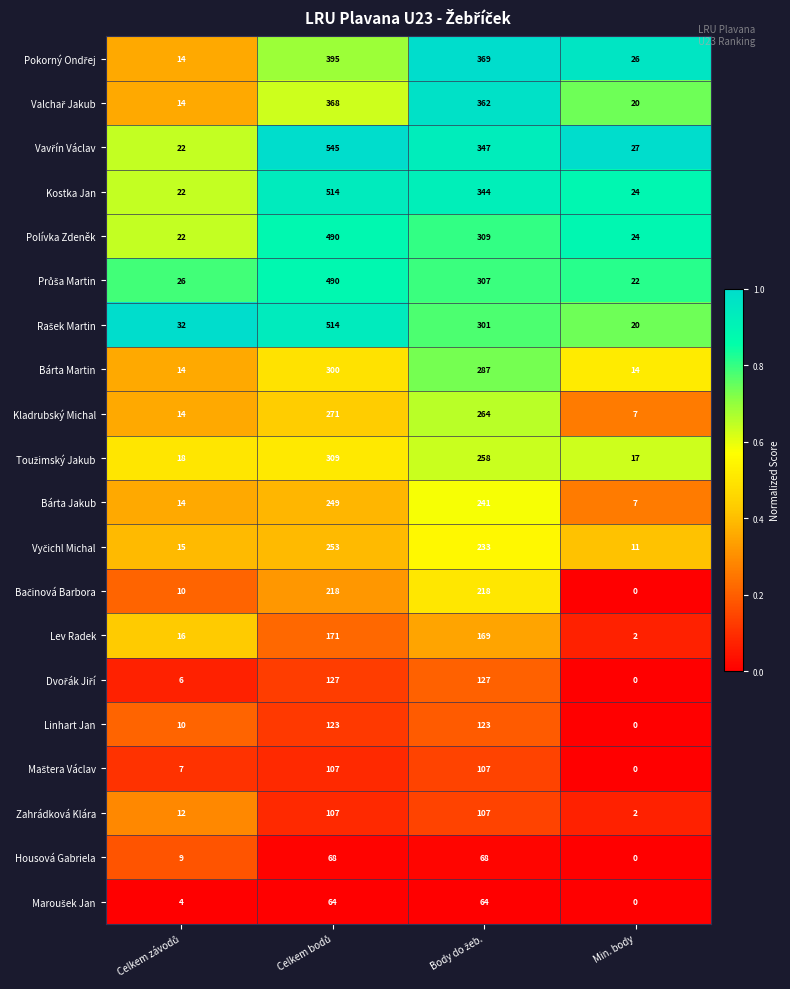

What is the total value across all series at Min. body?

223